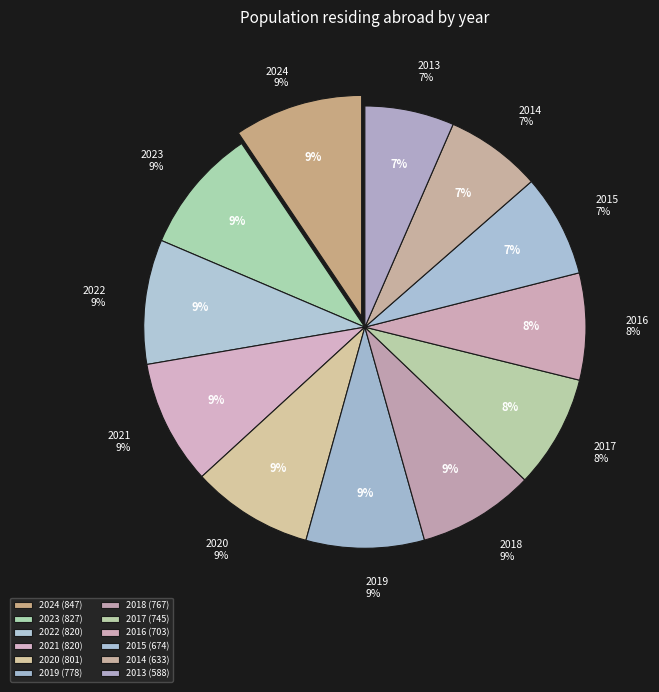

Is the sum of 2015 and 2020 greater than half?

No